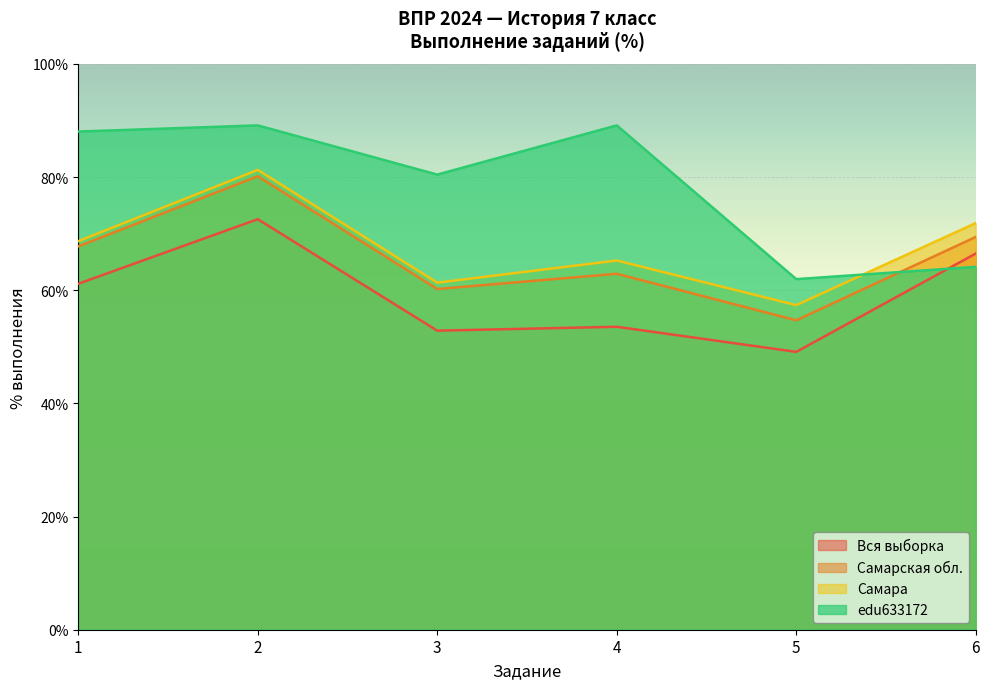

True or false: Самарская обл. and edu633172 intersect in this chart.

True